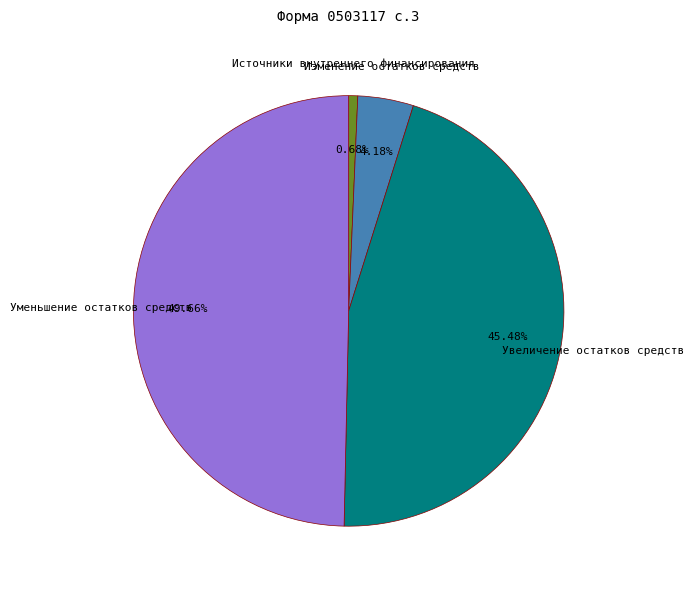

Does Источники внутреннего финансирования account for over 50% of the chart?

No